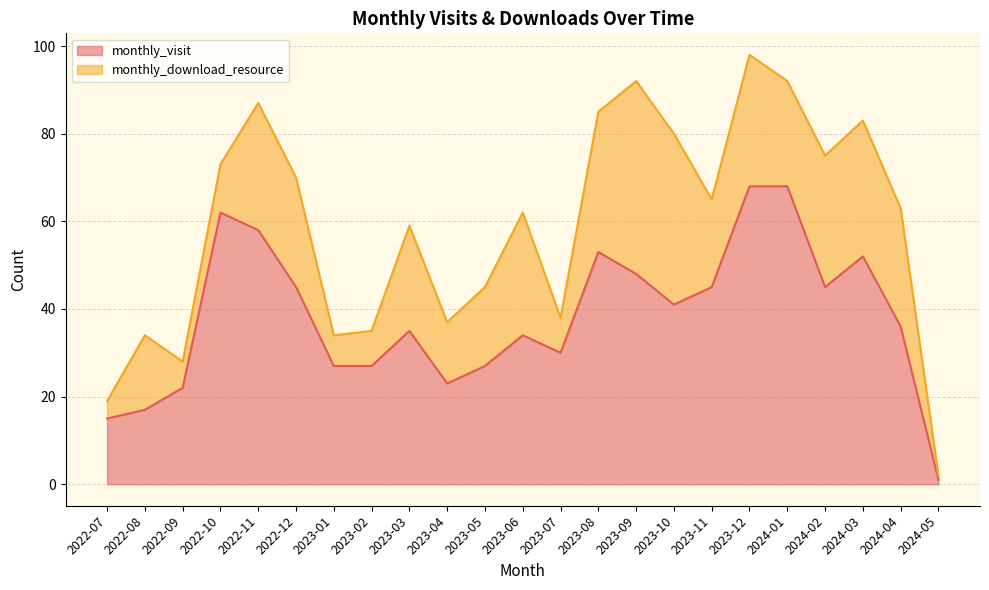

Between 2023-10 and 2023-07, which is larger?

2023-10